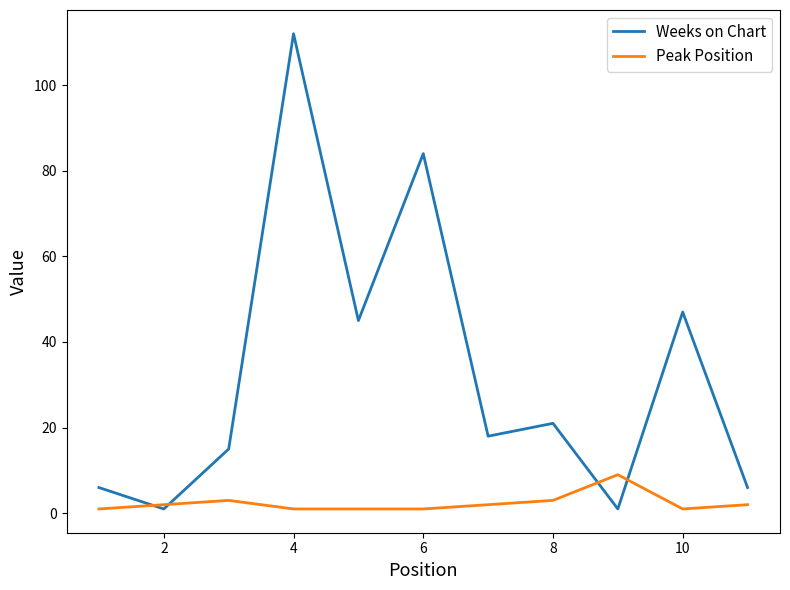

What is the difference between the second highest and second lowest values in the Weeks on Chart series?

83